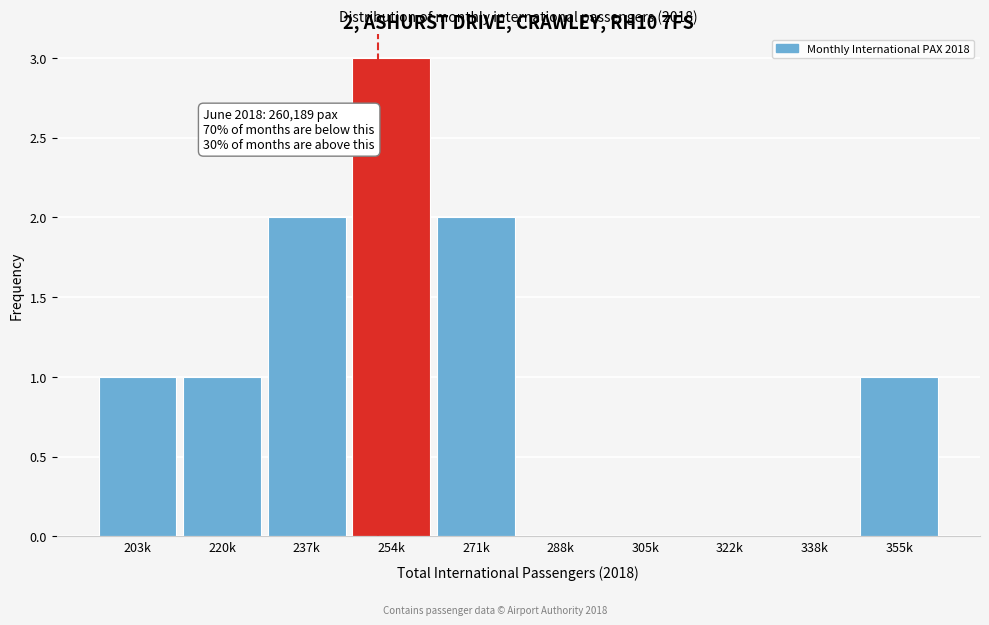

Reading left to right, list all the values displayed in this chart.

203k=1	220k=1	237k=2	254k=3	271k=2	288k=0	305k=0	322k=0	338k=0	355k=1